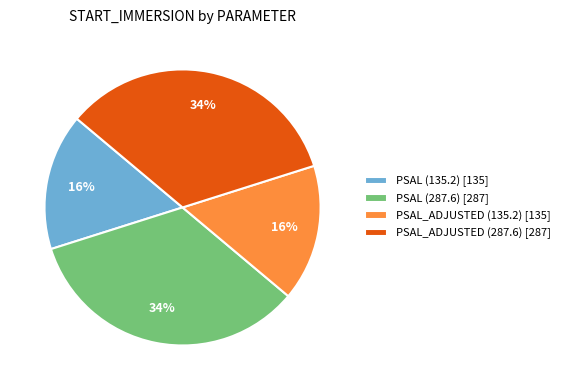

Is PSAL (287.6) [287] the majority of the pie?

No